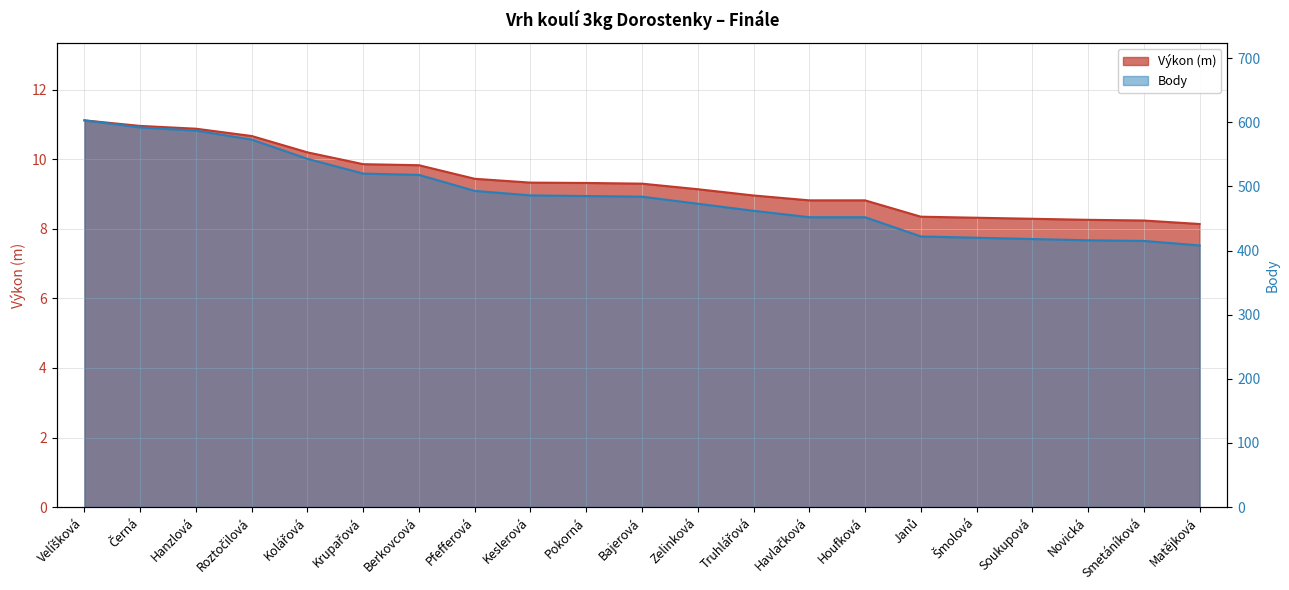

At how many categories does at least one series exceed 502?

7